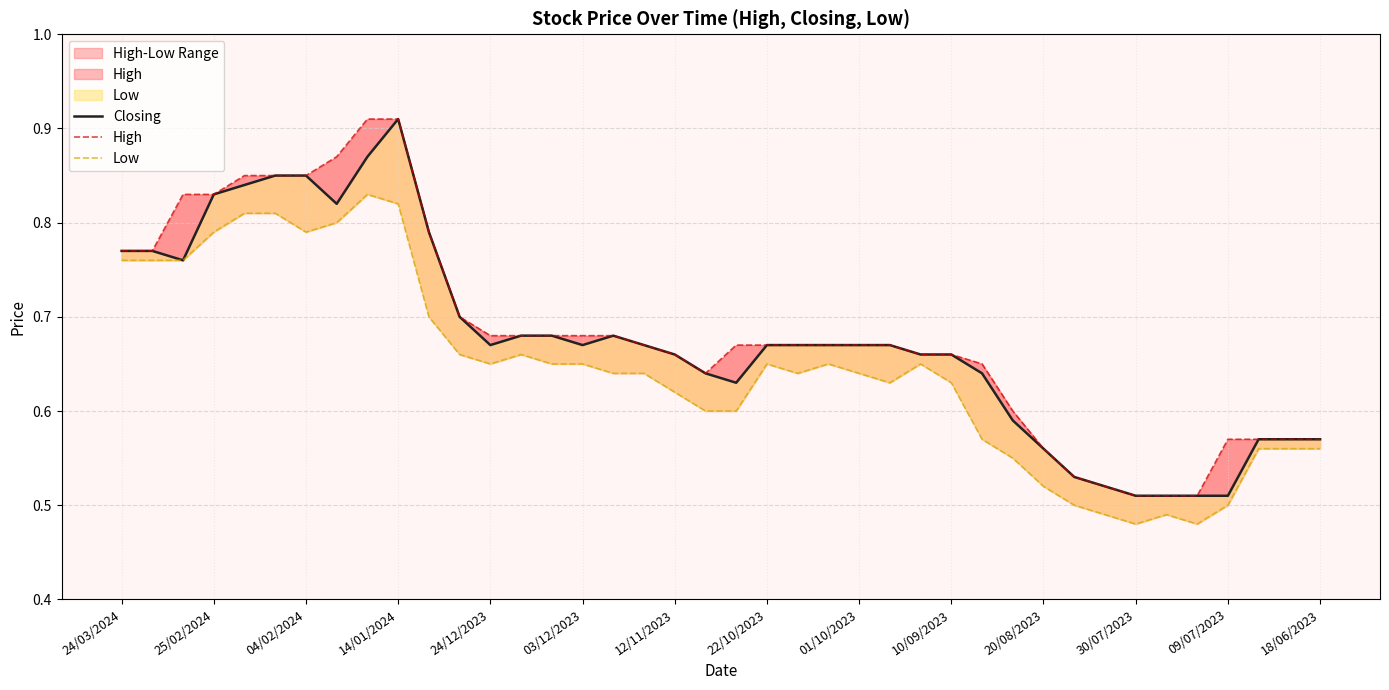

Does the chart display data point markers on the line(s)?

No